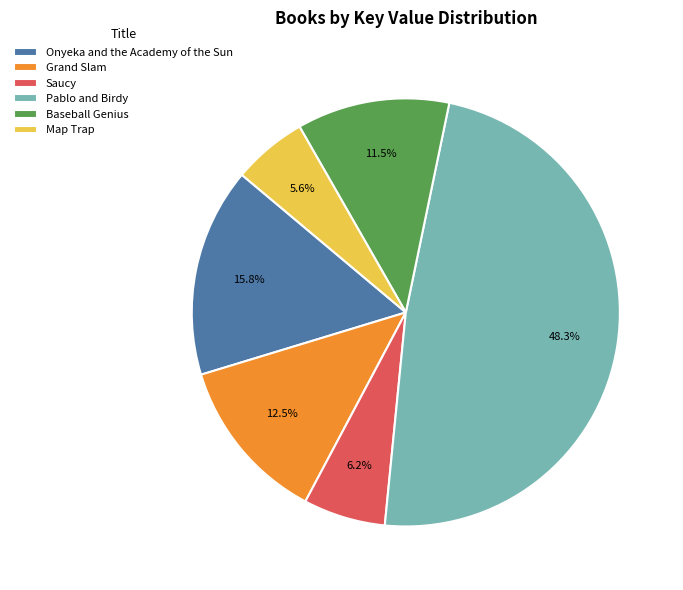

Is there any slice that represents more than half of the pie?

No